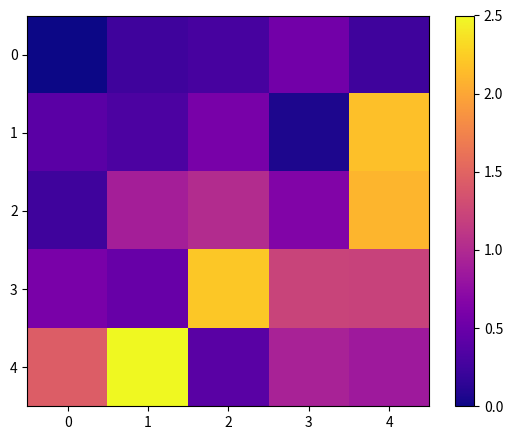

At 1, list the series in order from largest to smallest.

4, 2, 3, 1, 0